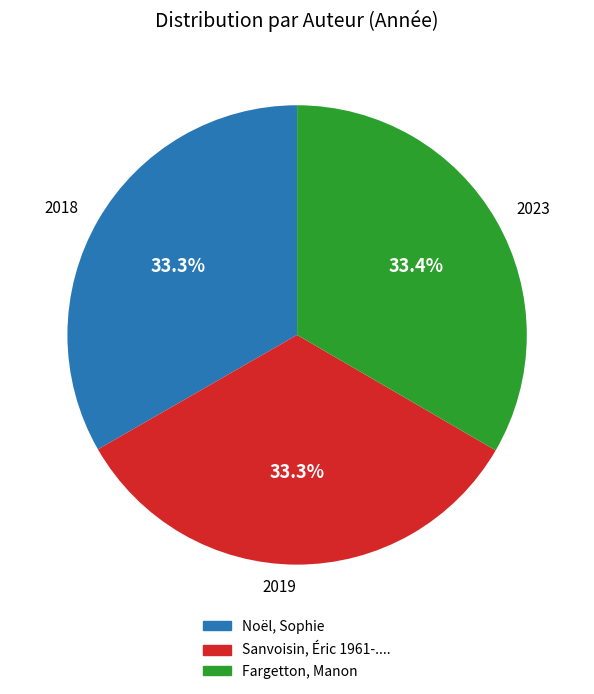

Combined, what portion of the pie is 2023 and 2018?

66.7%